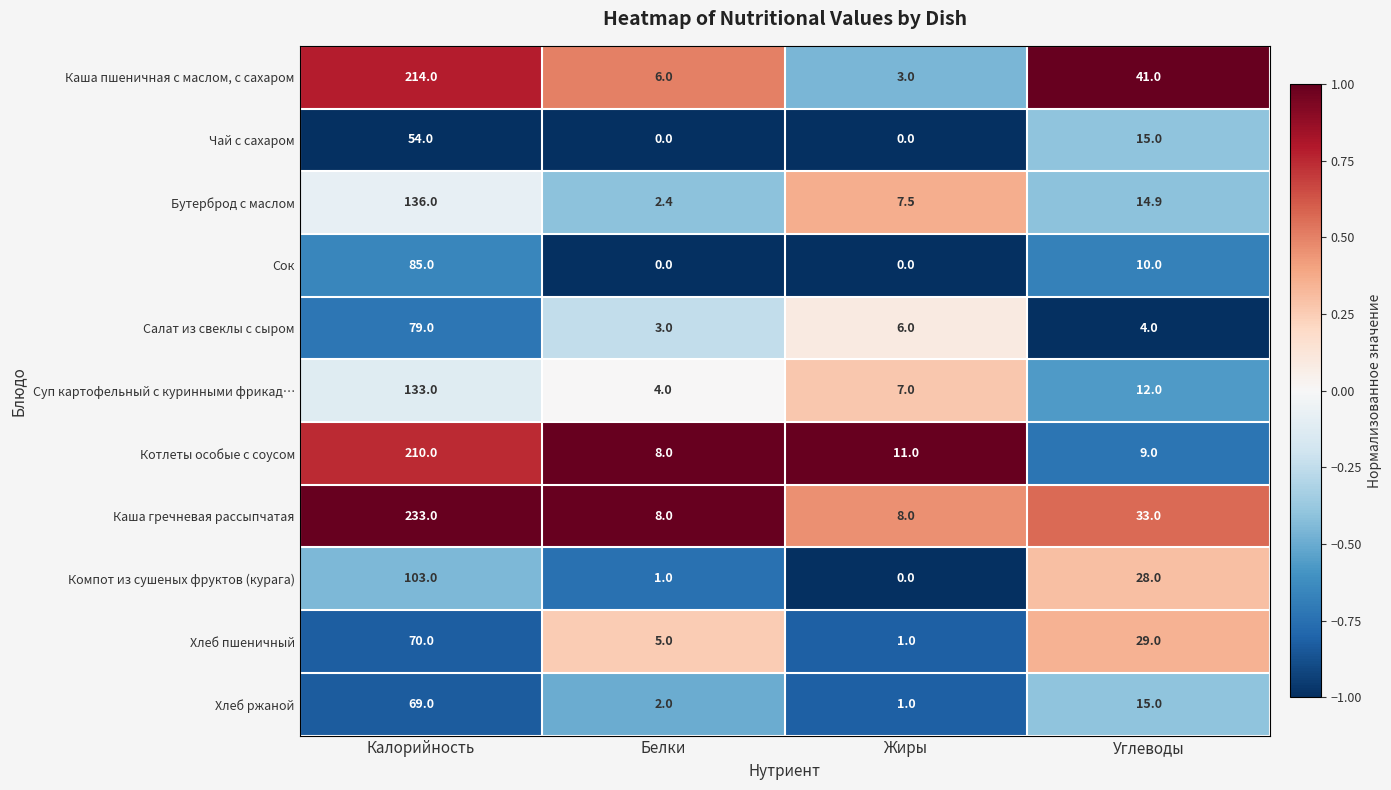

What is the greatest value displayed?

233.0